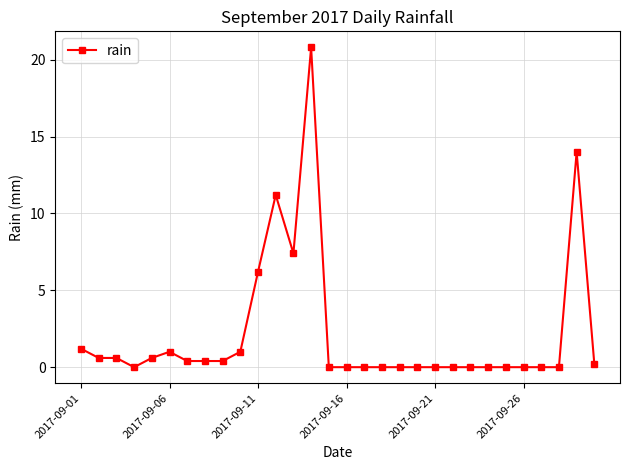

What is the value of the 12th point from the left?

11.2